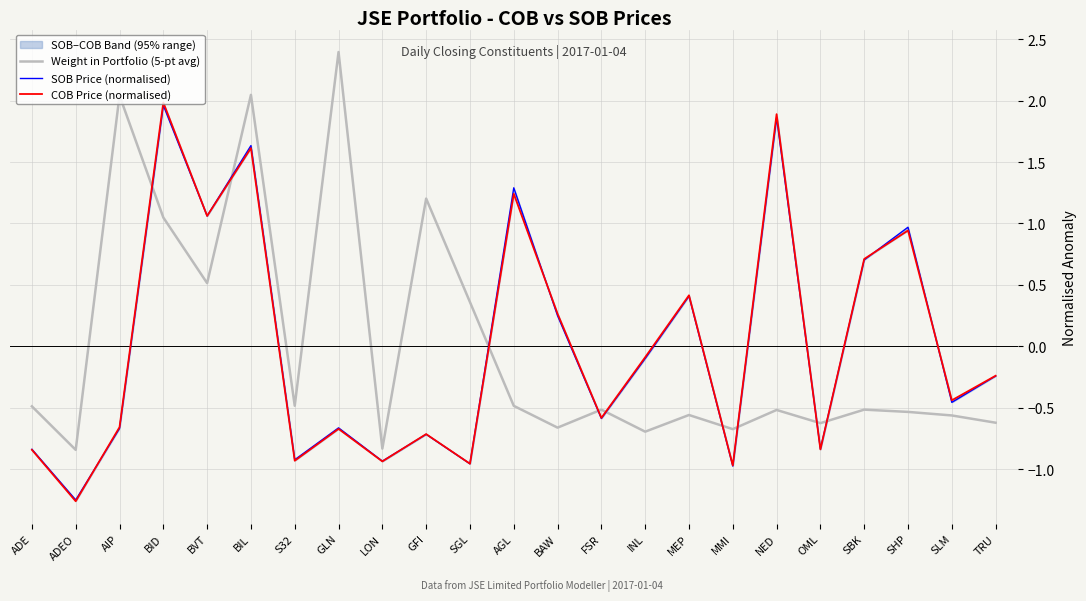

Is the value of SOB Price (normalised) at ADE greater than the value of Weight in Portfolio (5-pt avg) at SGL?

No